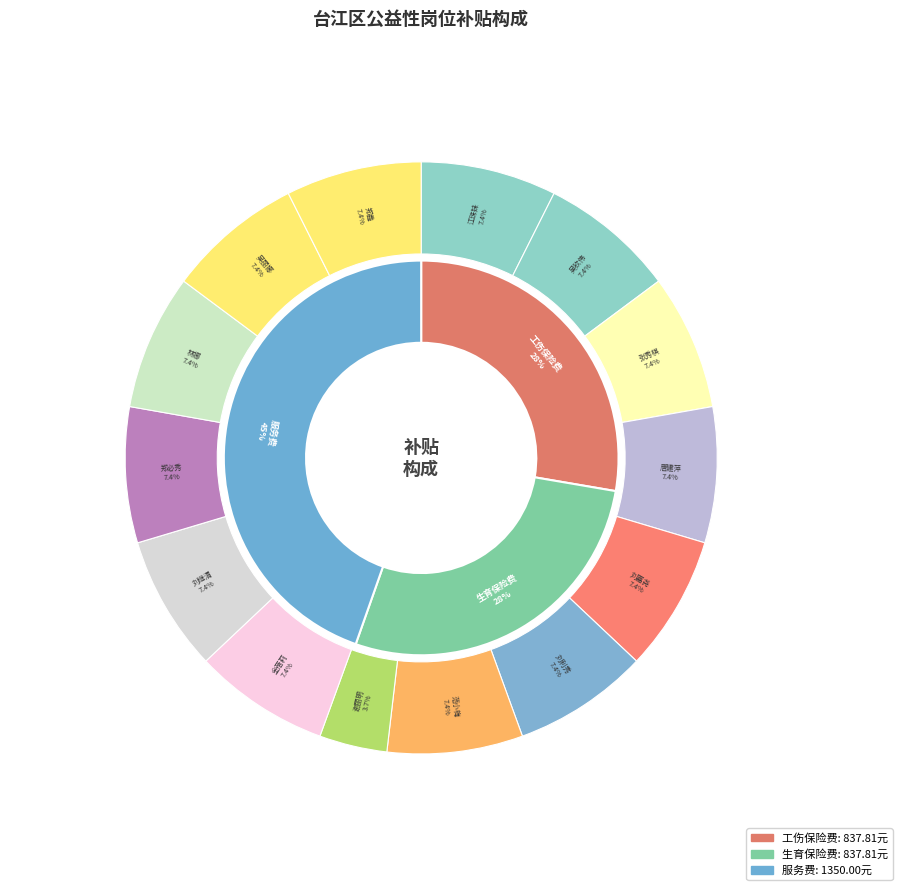

Which category has the smallest portion of the pie?

谢丽明